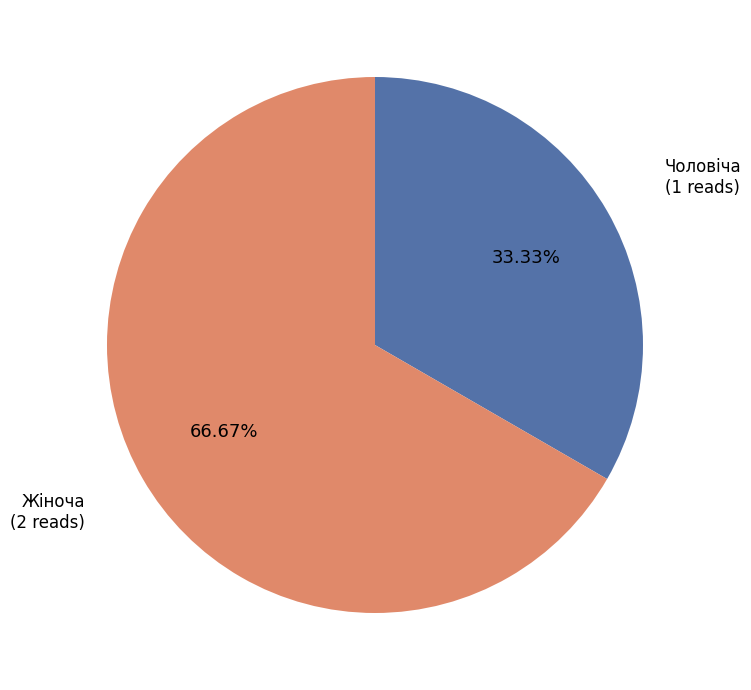

Is there any slice that represents more than half of the pie?

Yes